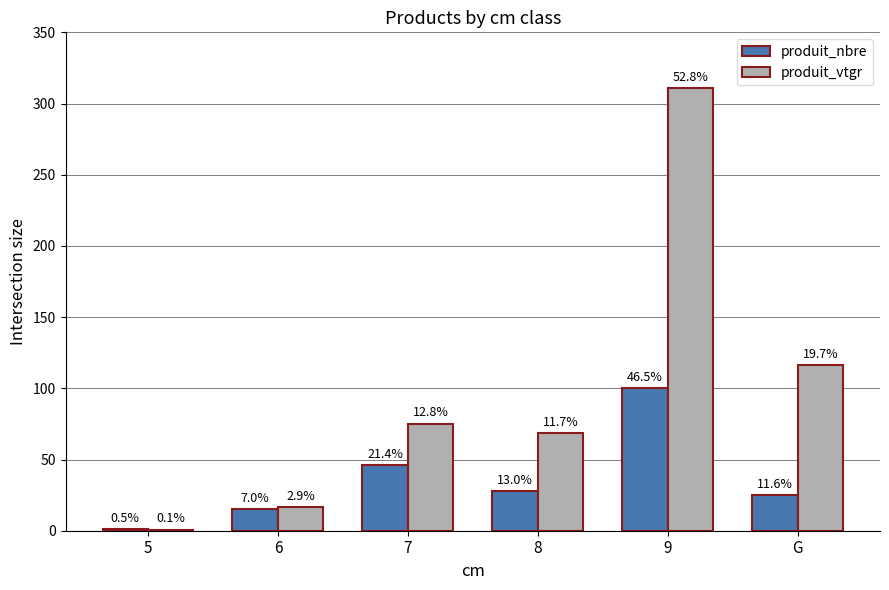

How many produit_nbre values are between 15 and 46?

4